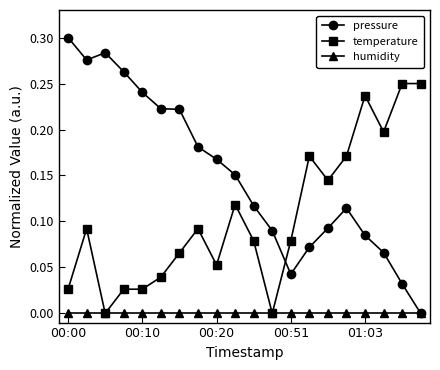

Which series has the widest spread of values?

pressure